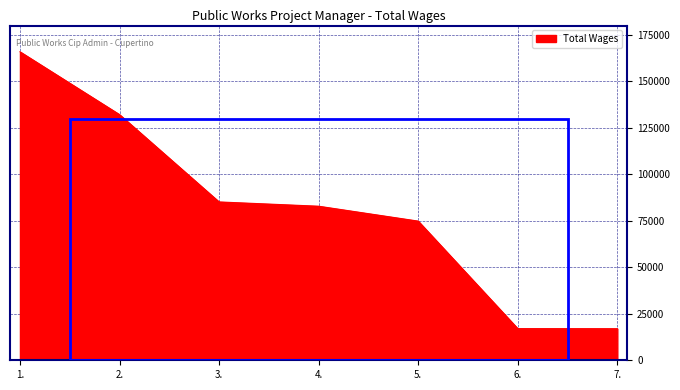

Does the chart have visible grid lines?

Yes